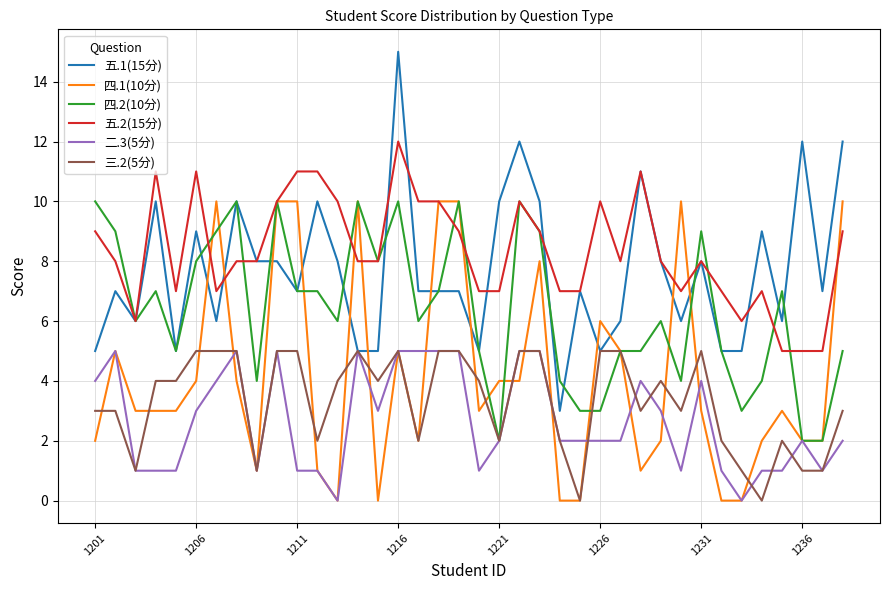

Which series has the largest range (max minus min)?

五.1(15分)